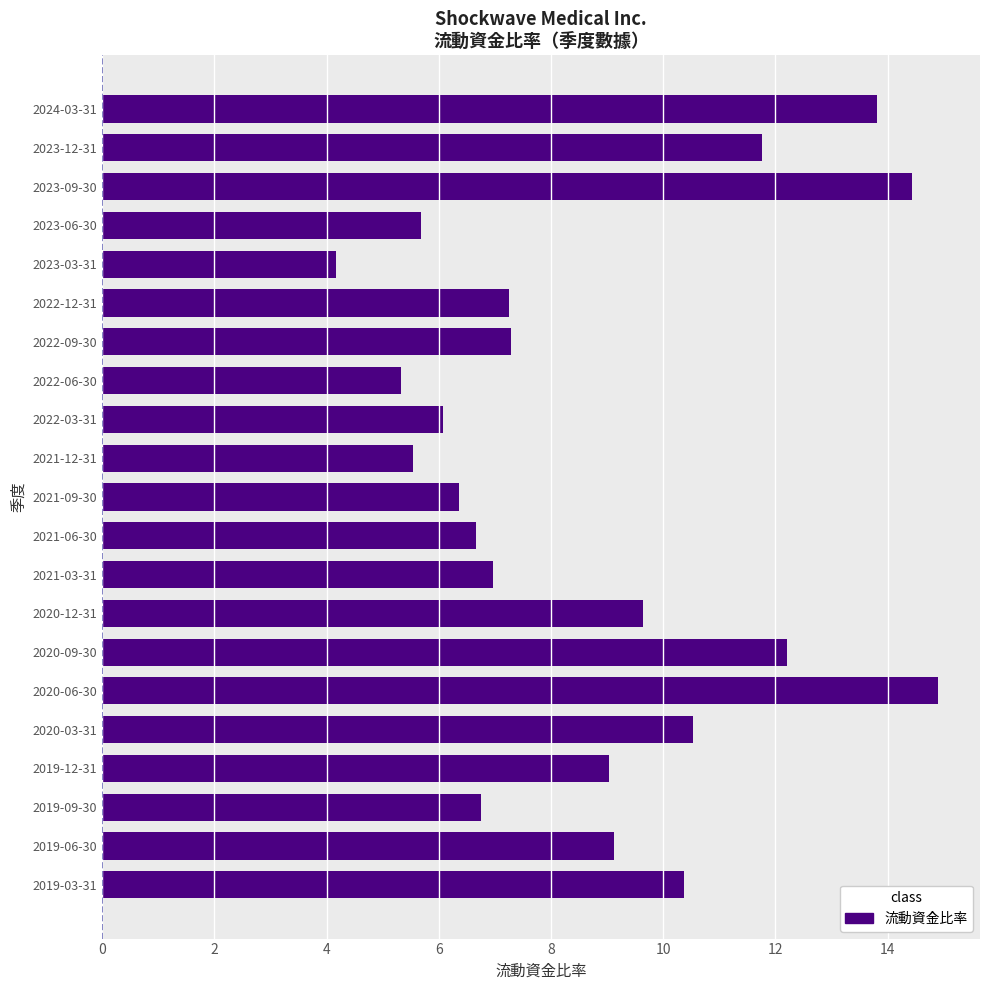

Between 2023-12-31 and 2020-12-31, which is larger?

2023-12-31